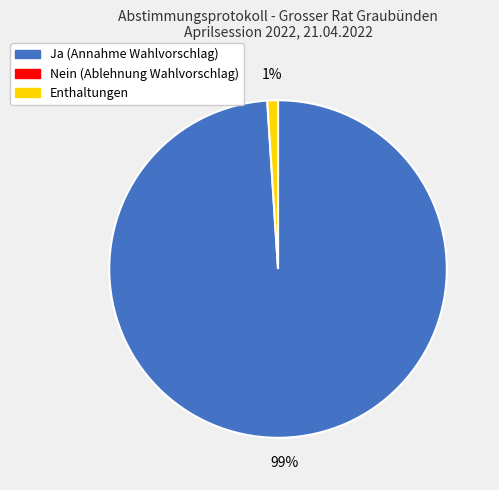

Is there any slice that represents more than half of the pie?

Yes